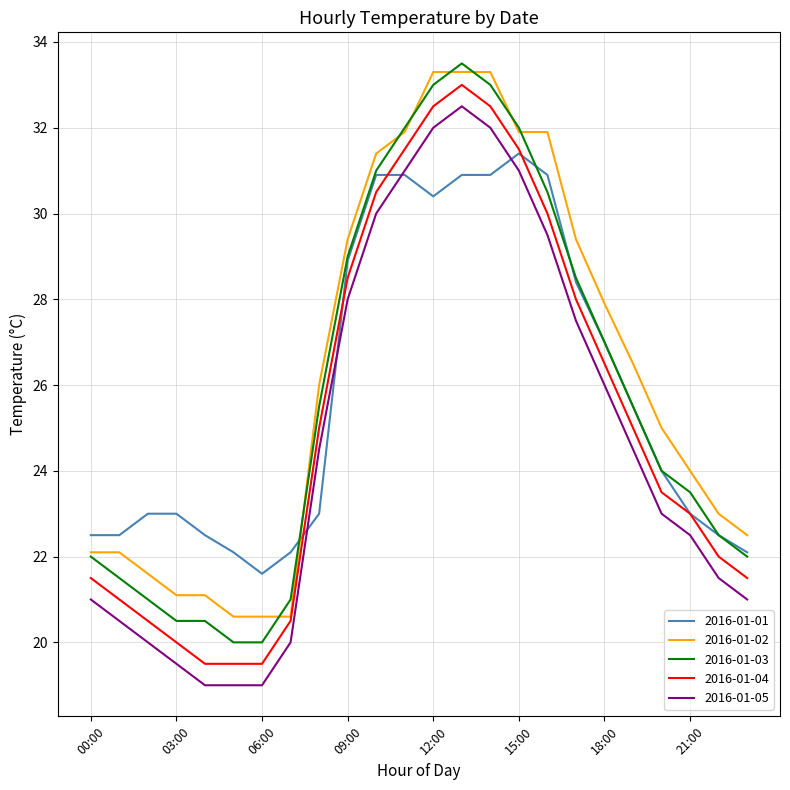

Is this an area chart (filled region under the line)?

No